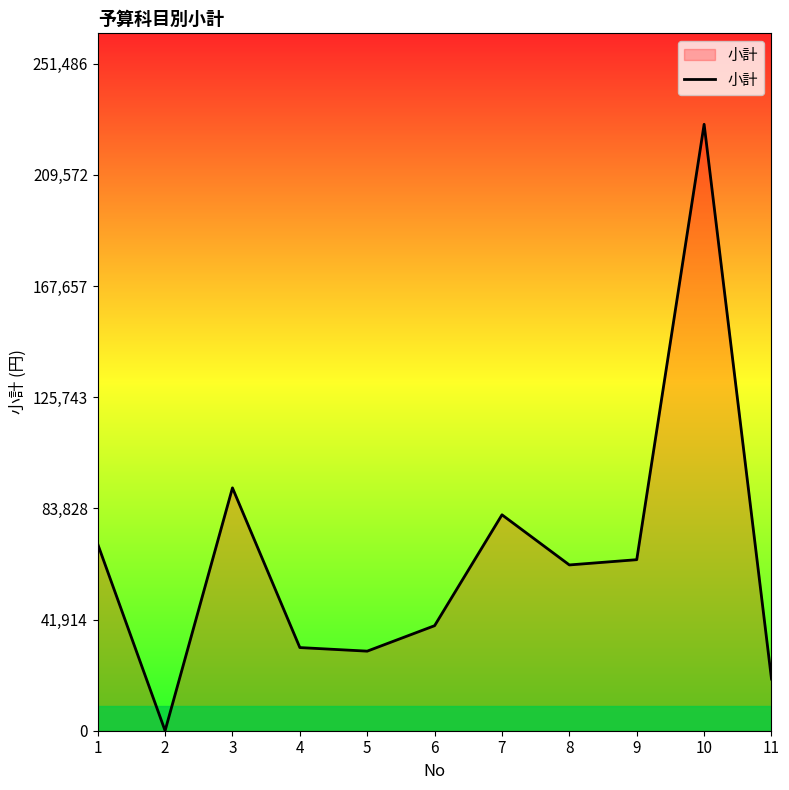

Between 4 and 7, which is larger?

7